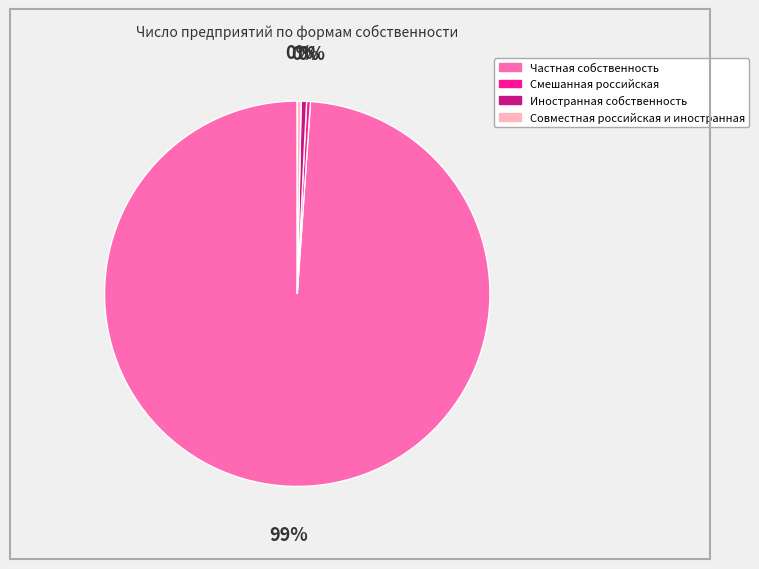

Which slice is the largest?

Частная собственность